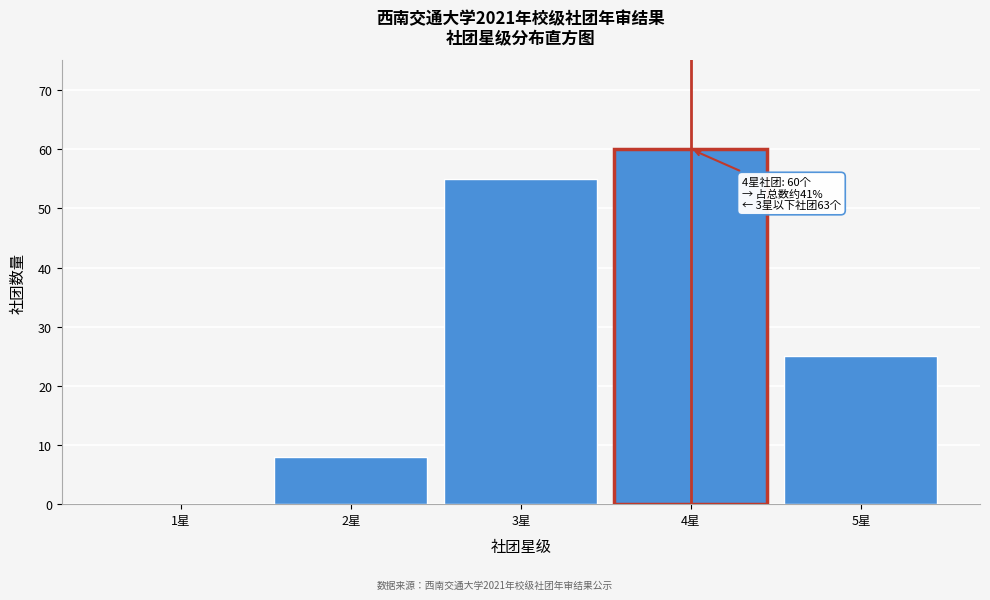

Reading left to right, list all the values displayed in this chart.

1星=0	2星=8	3星=55	4星=60	5星=25